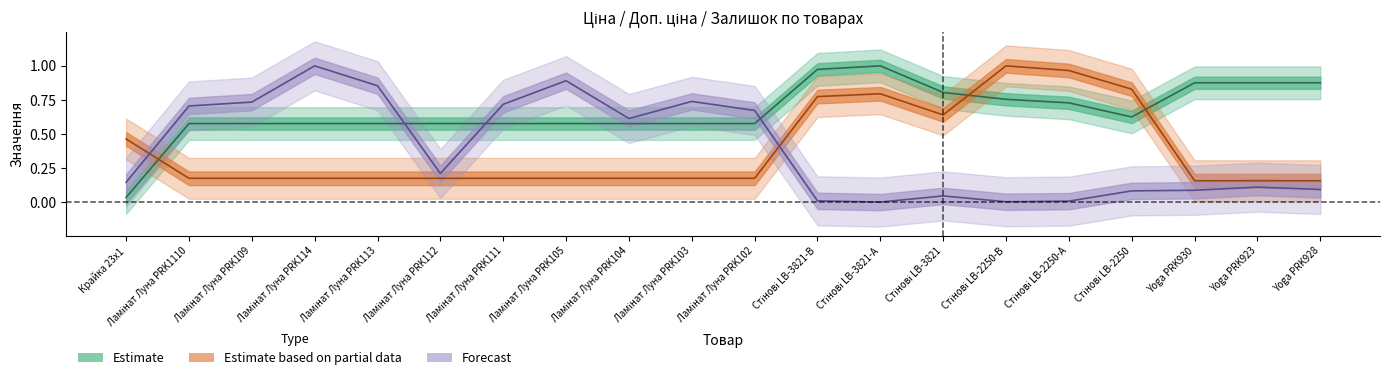

What is the sum of the Estimate based on partial data values at Стінові LB-3821-А and Ламінат Луна PRK113?

1.0